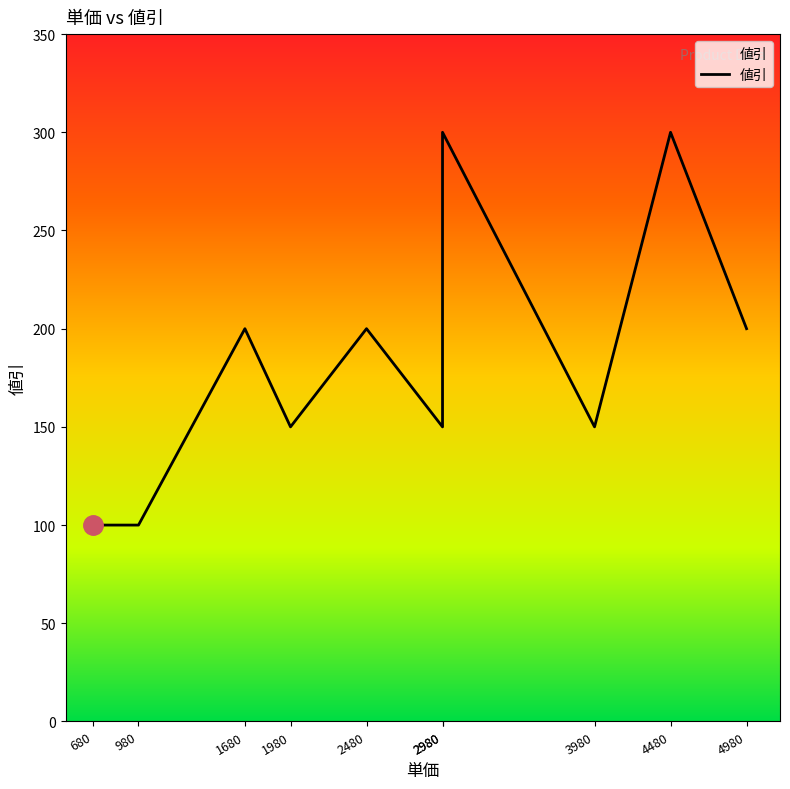

How many values exceed 200?

2